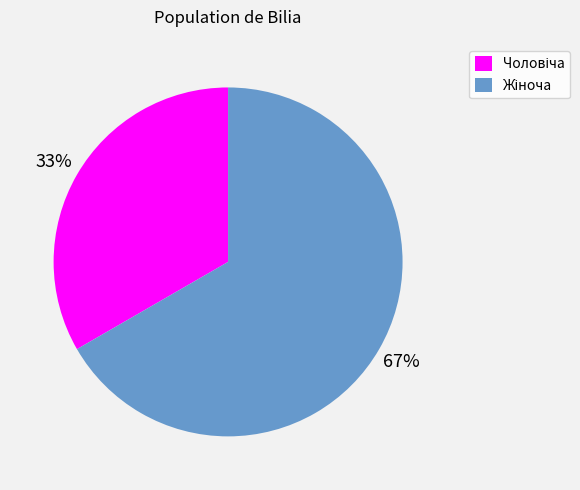

Does any single category account for the majority?

Yes